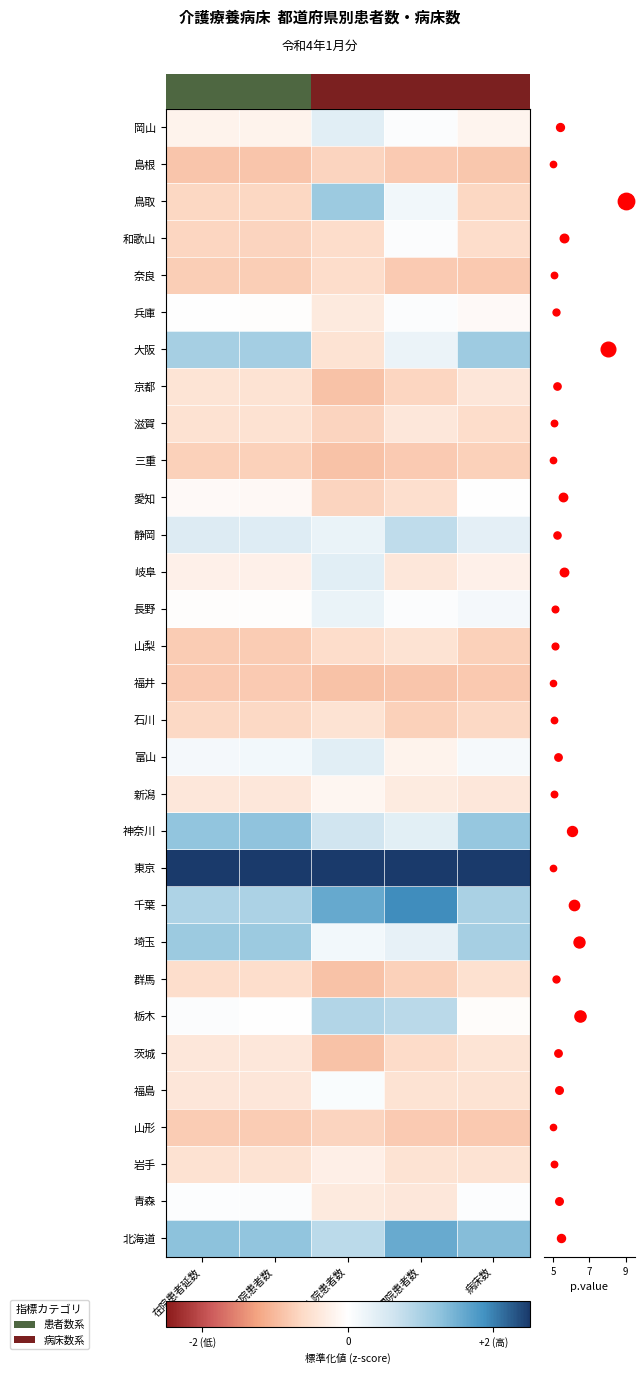

At 新入院患者数, list the series in order from smallest to largest.

茨城, 群馬, 福井, 三重, 京都, 山形, 愛知, 滋賀, 島根, 山梨, 奈良, 和歌山, 石川, 大阪, 青森, 兵庫, 岩手, 新潟, 福島, 埼玉, 長野, 静岡, 富山, 岐阜, 岡山, 神奈川, 北海道, 栃木, 鳥取, 千葉, 東京